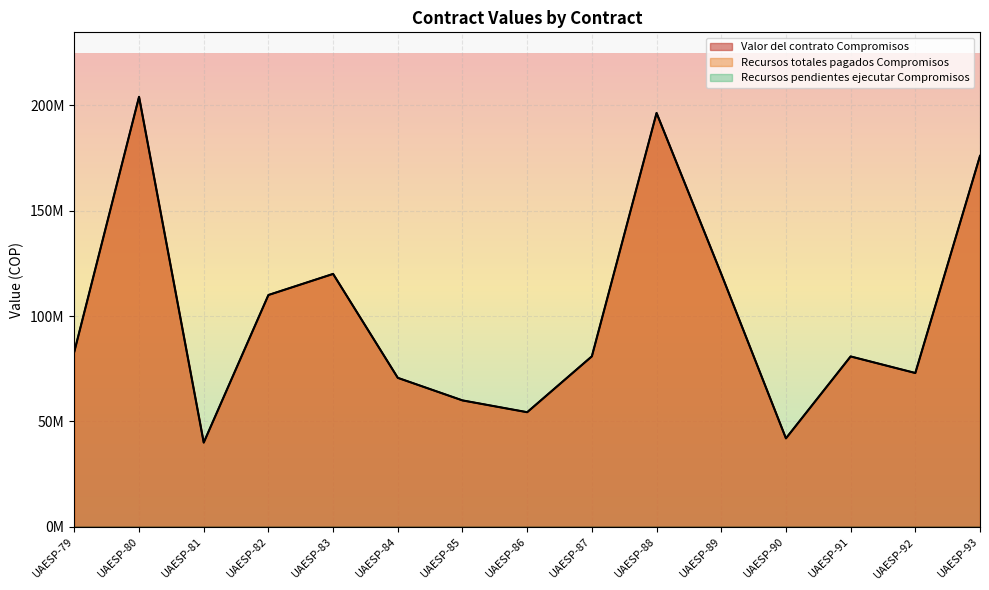

True or false: Valor del contrato Compromisos and Recursos totales pagados Compromisos cross at least once.

False